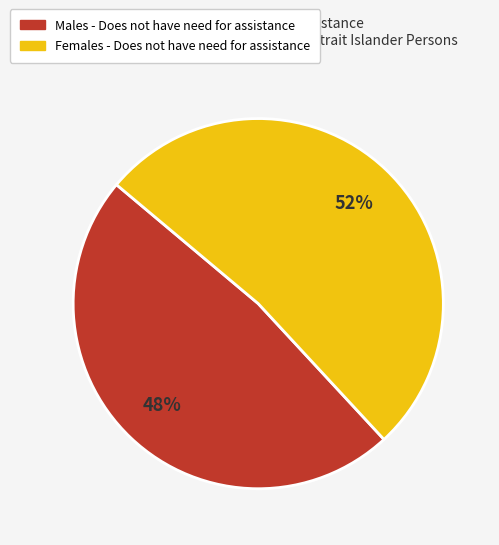

Count the number of slices in the pie.

2